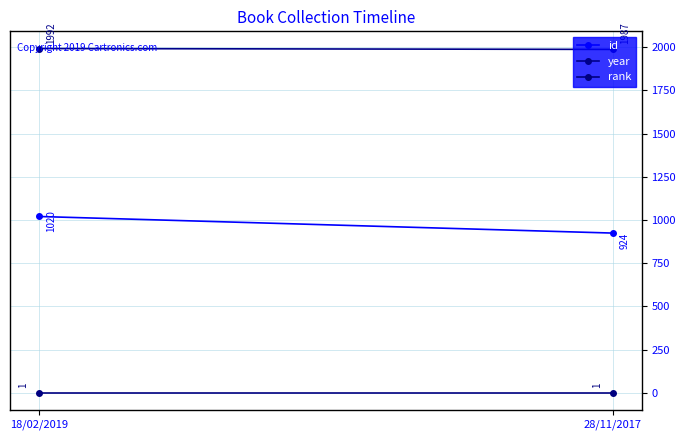

The rank series shows 2 at 18/02/2019. True or false?

False